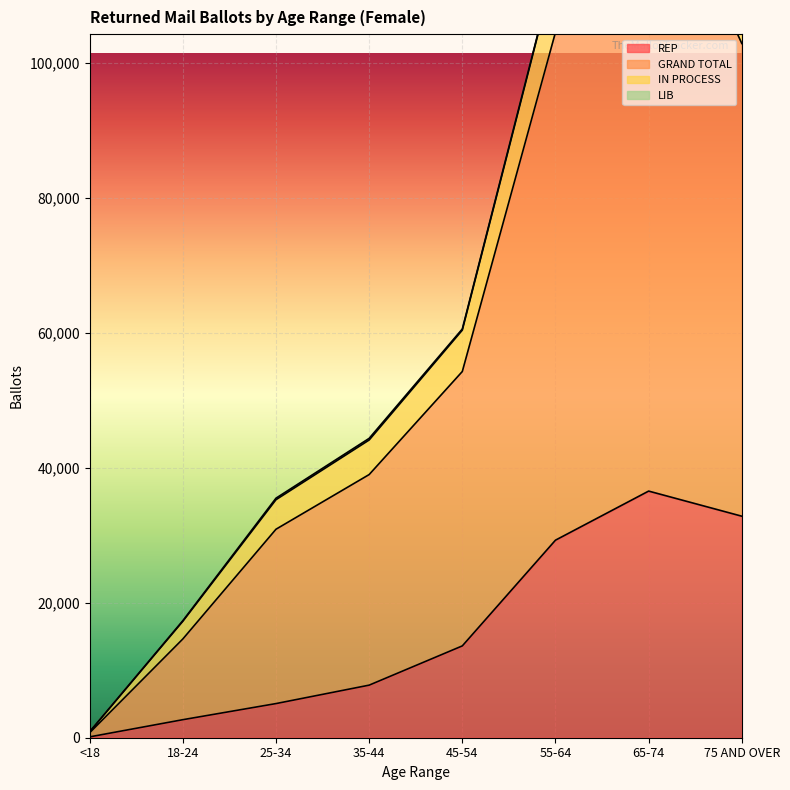

At which category does the chart reach its peak across all series?

65-74